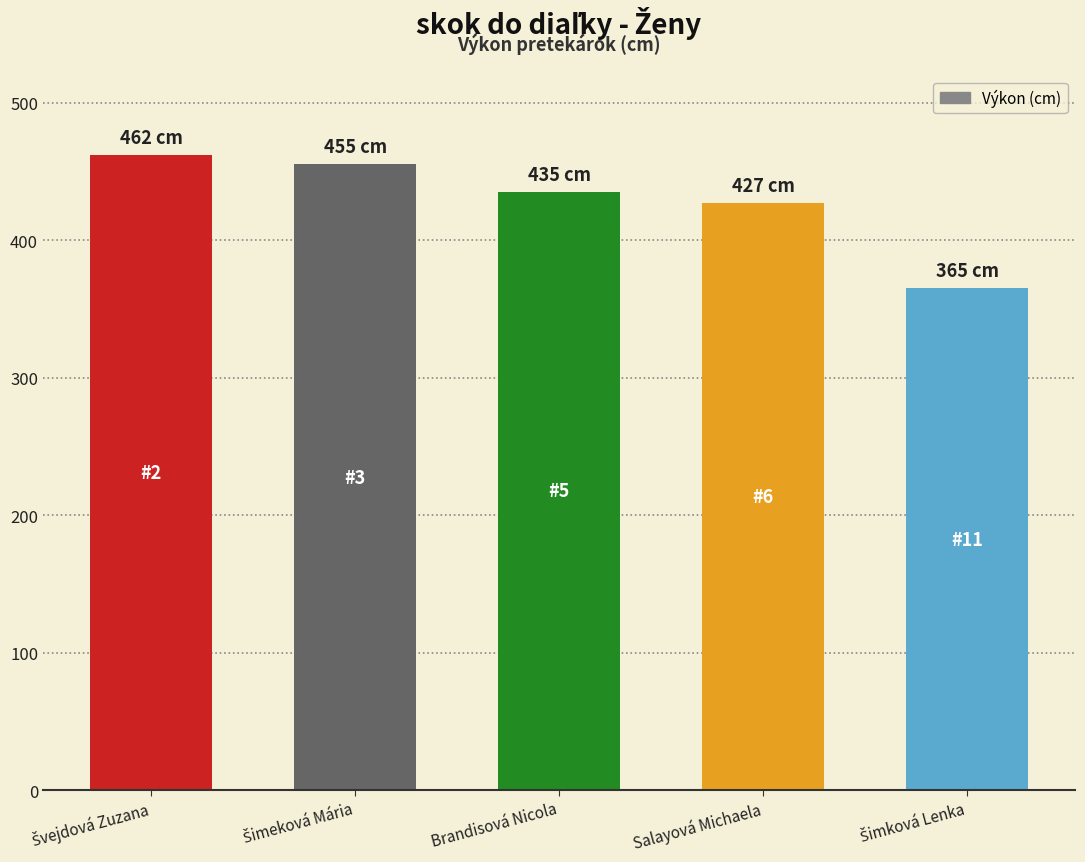

What is the value of the 2nd bar from the left?

455